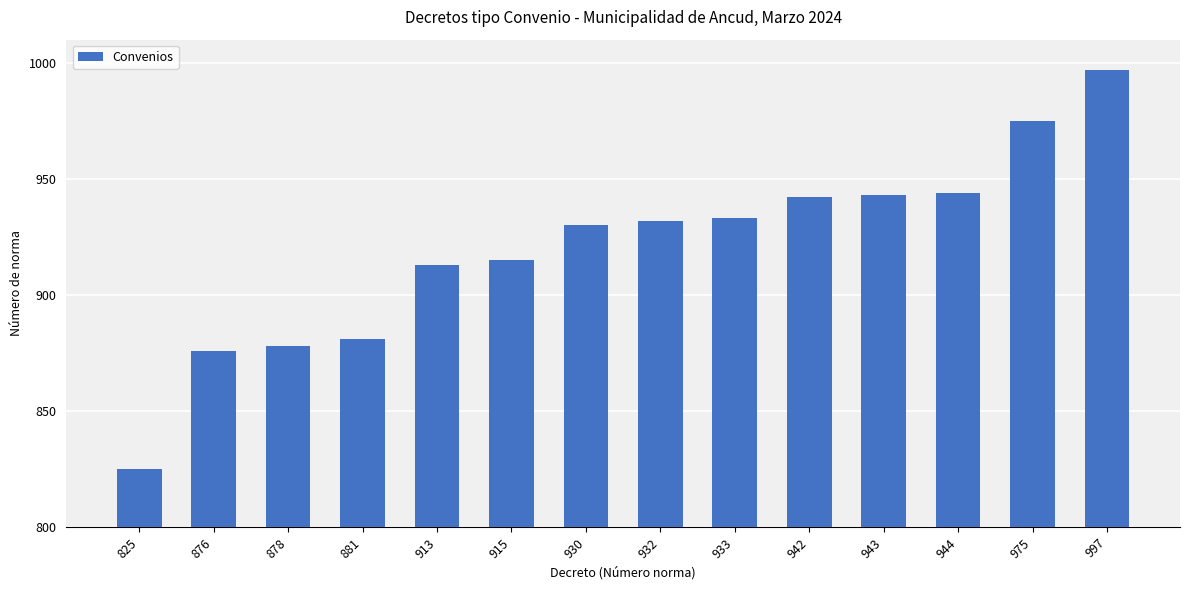

Reading left to right, list all the values displayed in this chart.

825=825	876=876	878=878	881=881	913=913	915=915	930=930	932=932	933=933	942=942	943=943	944=944	975=975	997=997